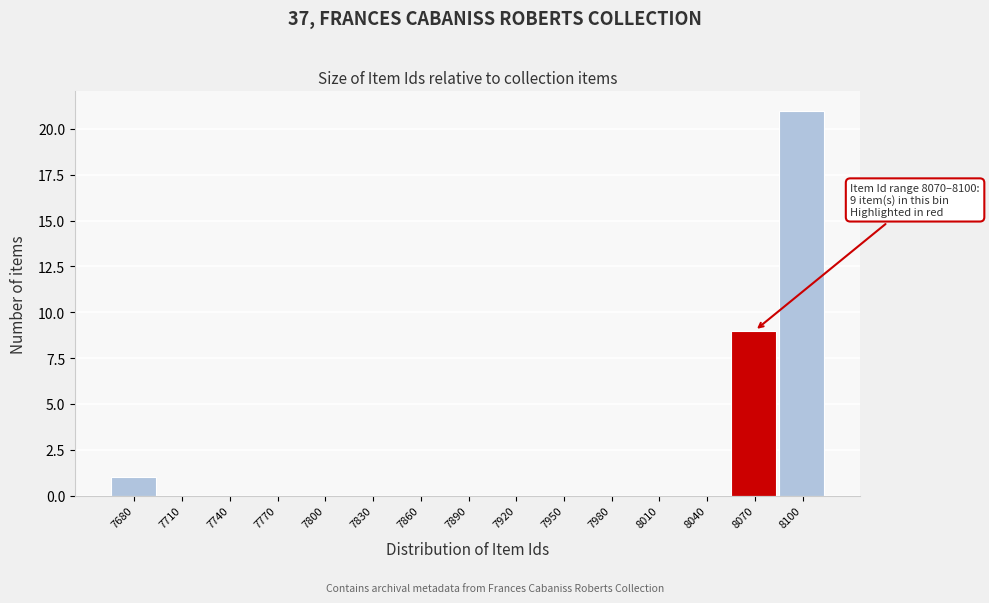

Reading right to left, list all the values displayed in this chart.

8100=21	8070=9	8040=0	8010=0	7980=0	7950=0	7920=0	7890=0	7860=0	7830=0	7800=0	7770=0	7740=0	7710=0	7680=1